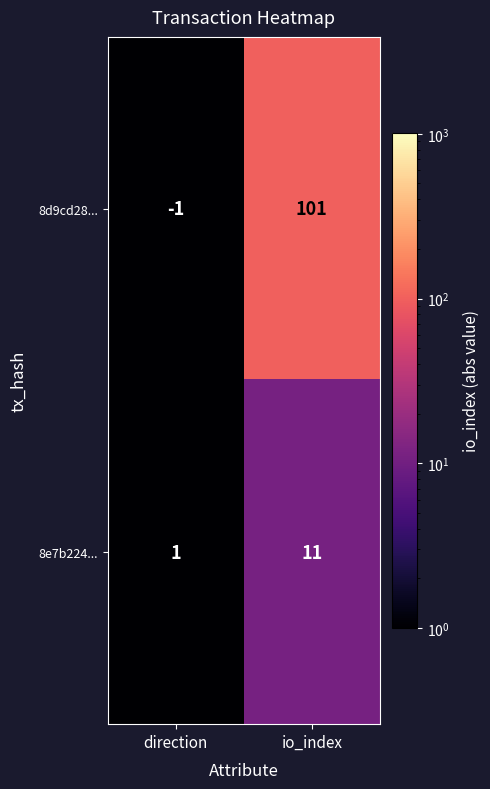

Which category has the highest value across all series?

io_index